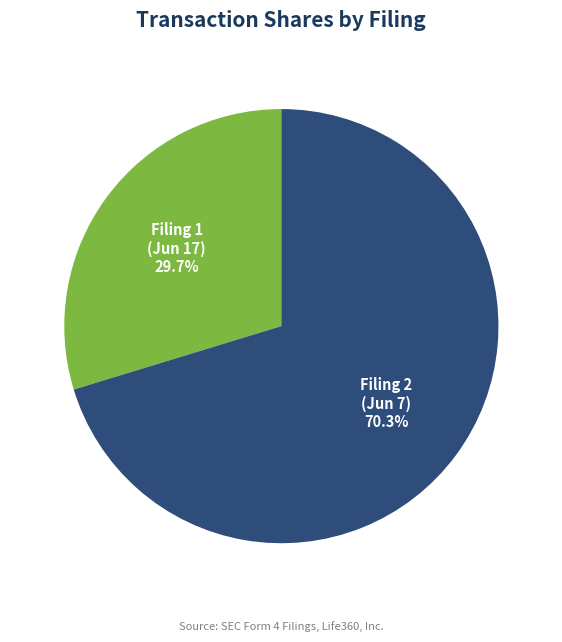

How many slices are in this pie chart?

2